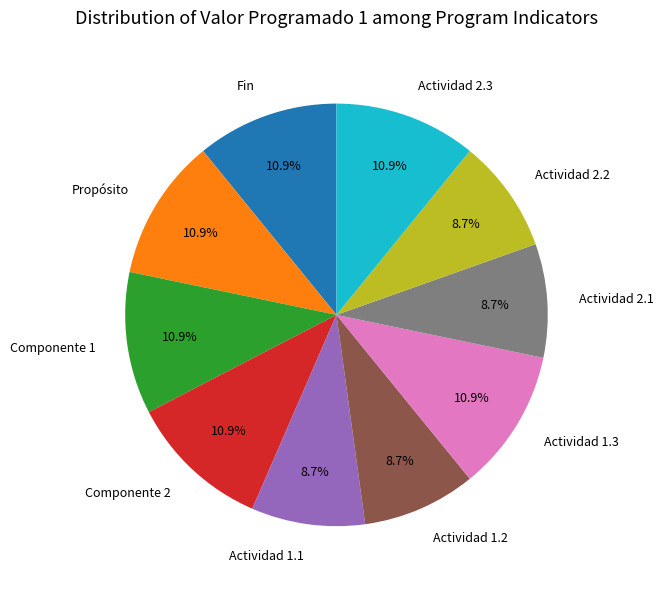

How many slices are in this pie chart?

10